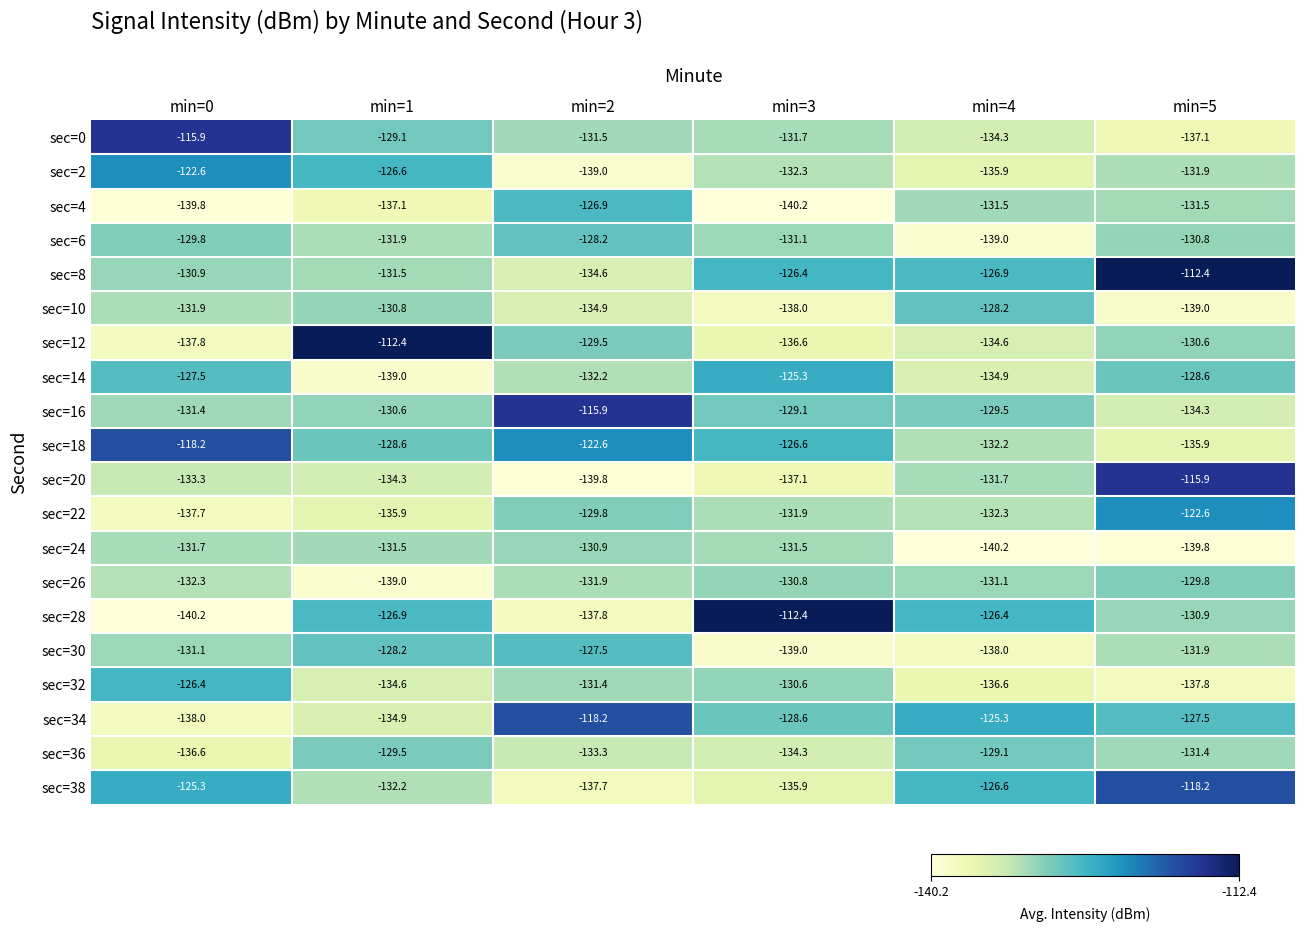

How many categories are shown in the chart?

6